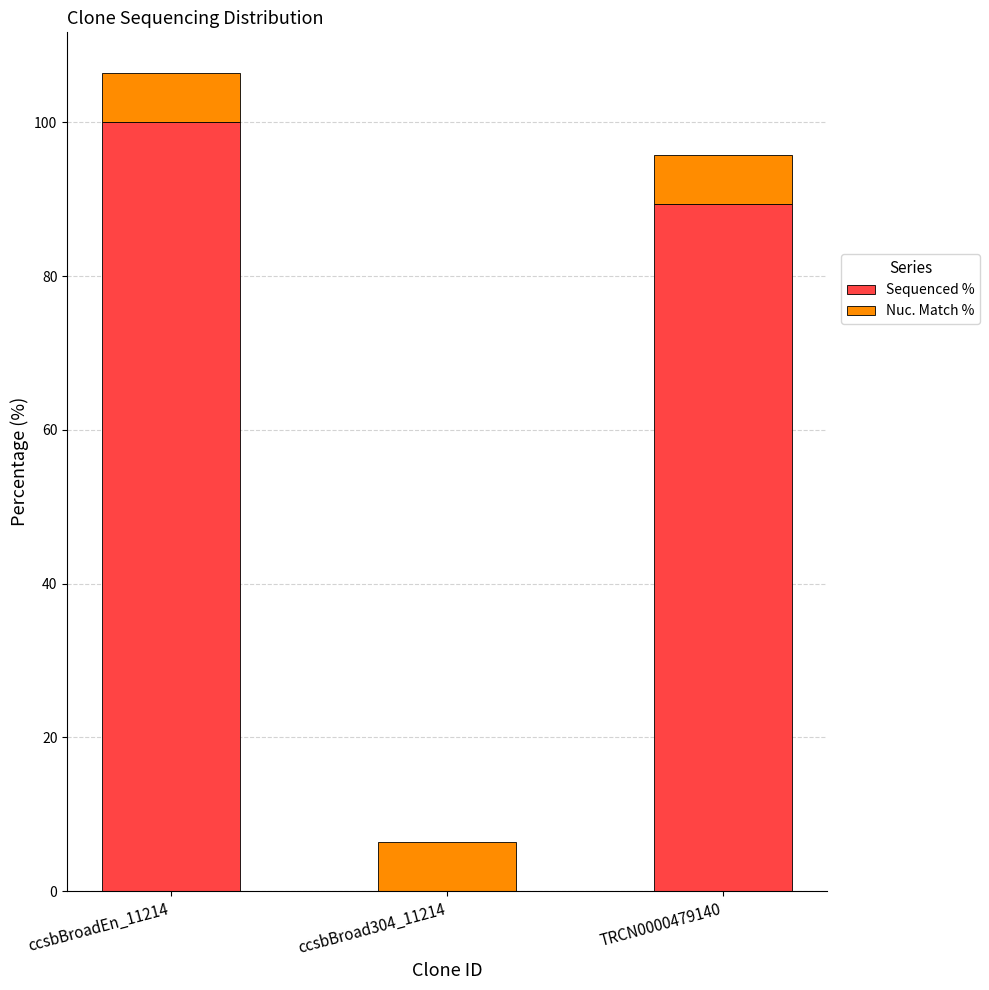

What is the sum of the Sequenced % values at TRCN0000479140 and ccsbBroadEn_11214?

189.4